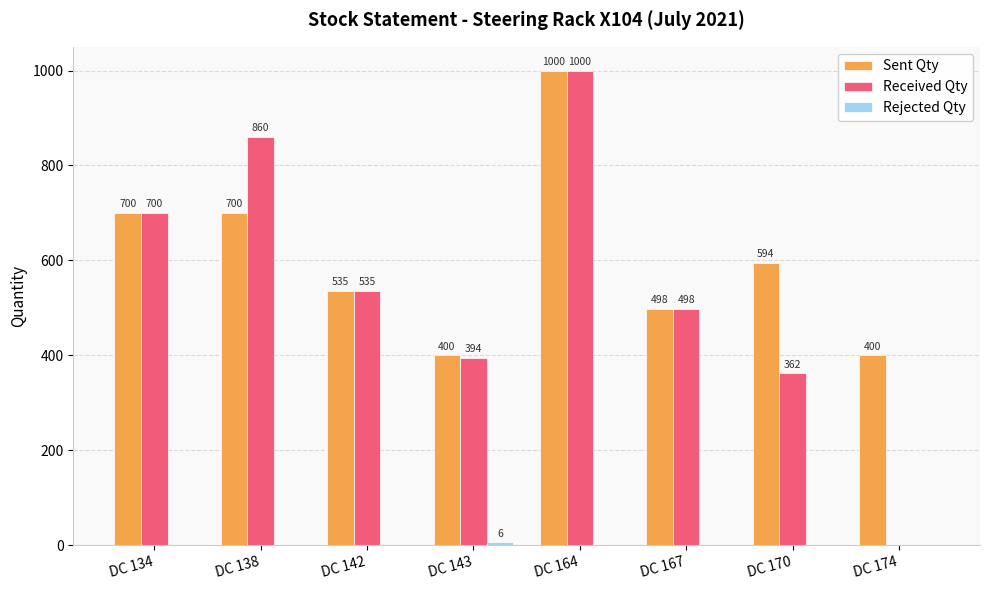

Between DC 143 and DC 164, which series saw the biggest shift?

Received Qty